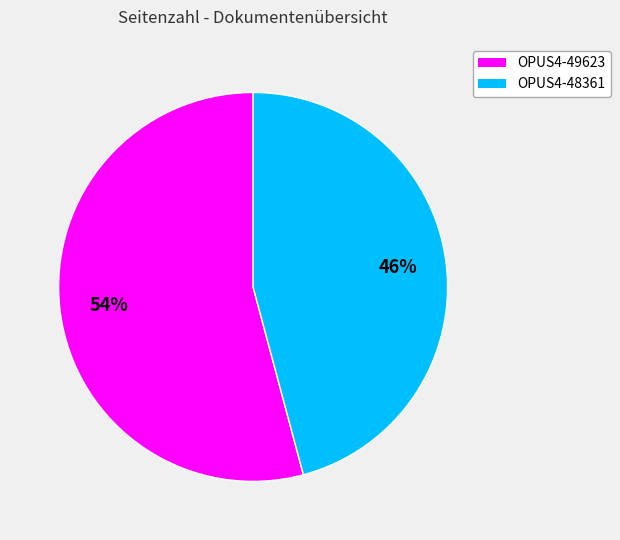

Does OPUS4-49623 represent more than half of the total?

Yes